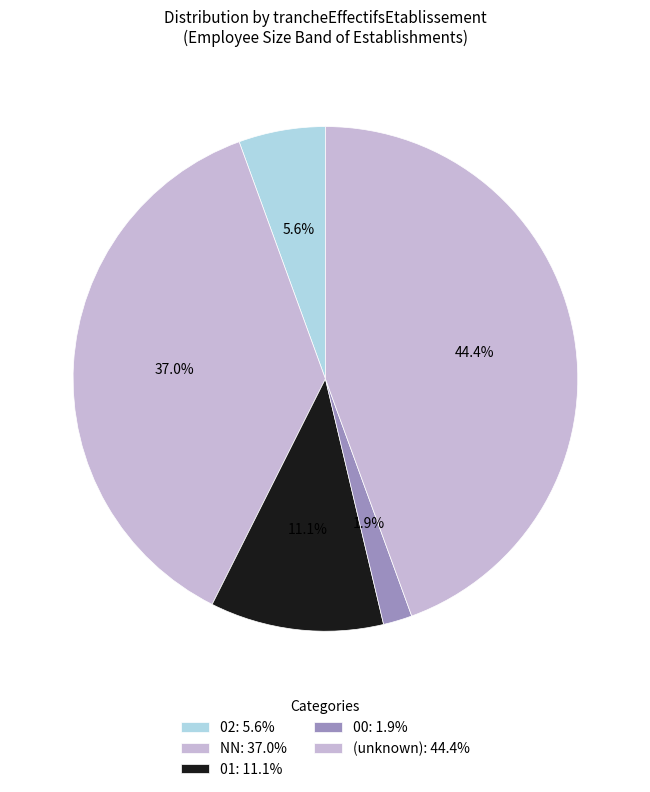

How many slices are in this pie chart?

5